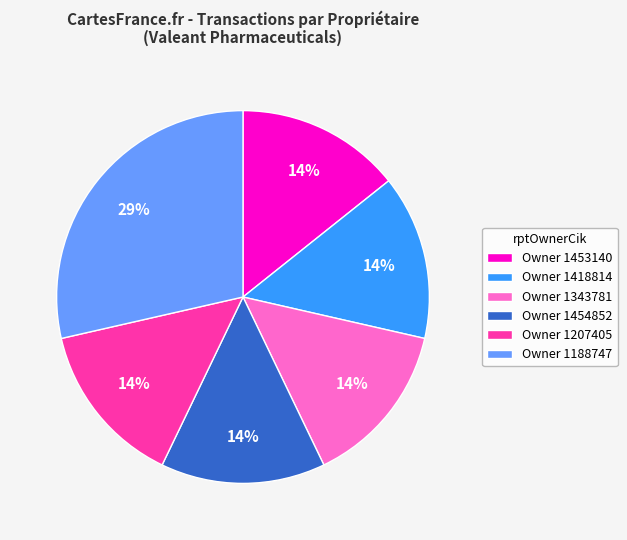

Which category has the biggest portion of the pie?

Owner 1188747